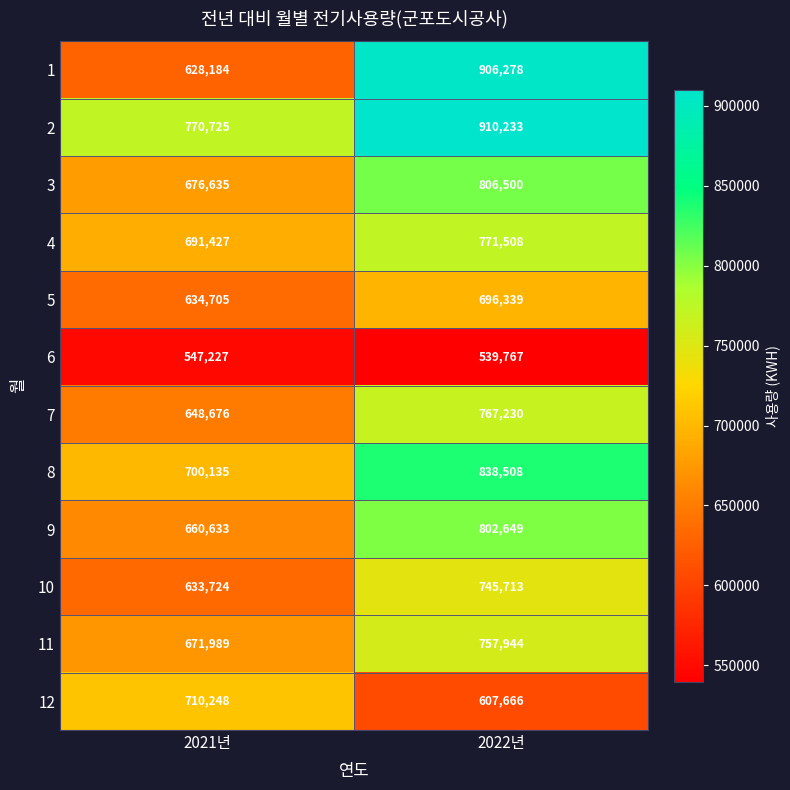

What is the difference between the maximum and minimum values in the 6 series?

7460